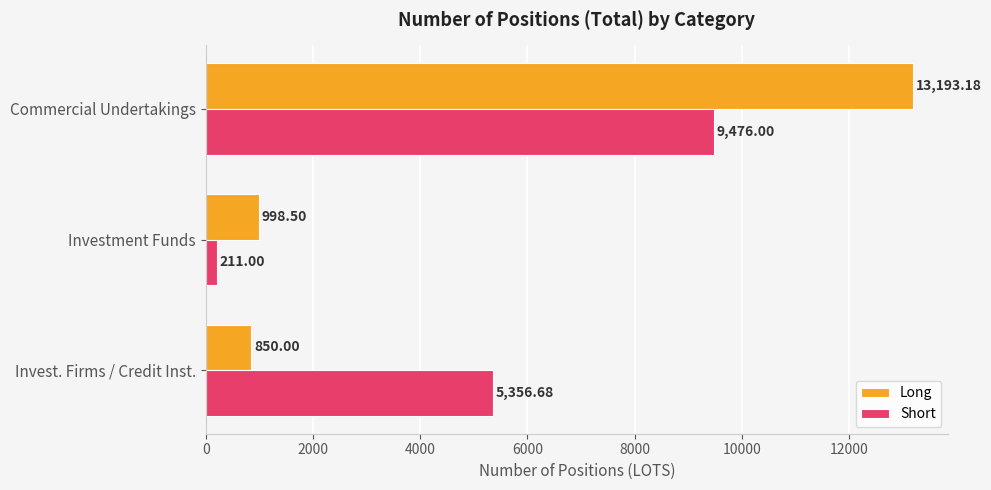

Is the value of Long at Invest. Firms / Credit Inst. greater than the value of Short at Investment Funds?

Yes